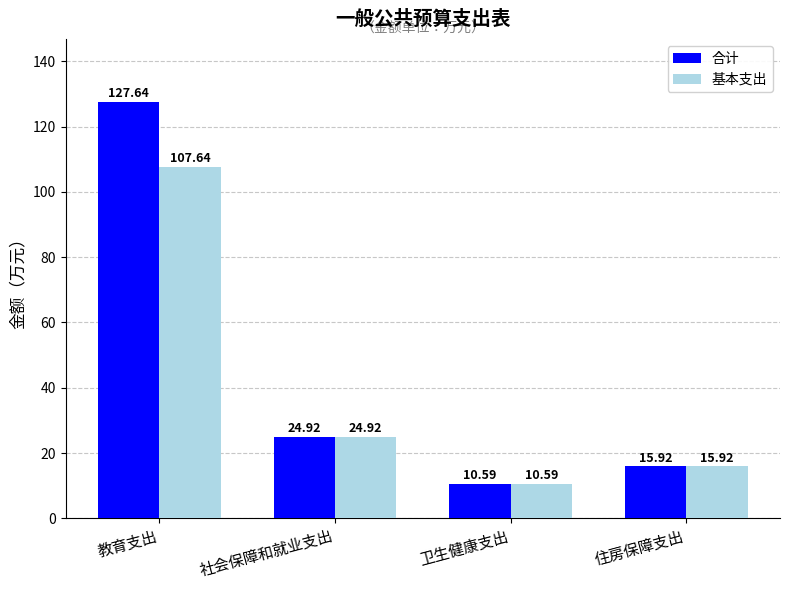

What is the difference between the second highest and second lowest values in the 基本支出 series?

9.0